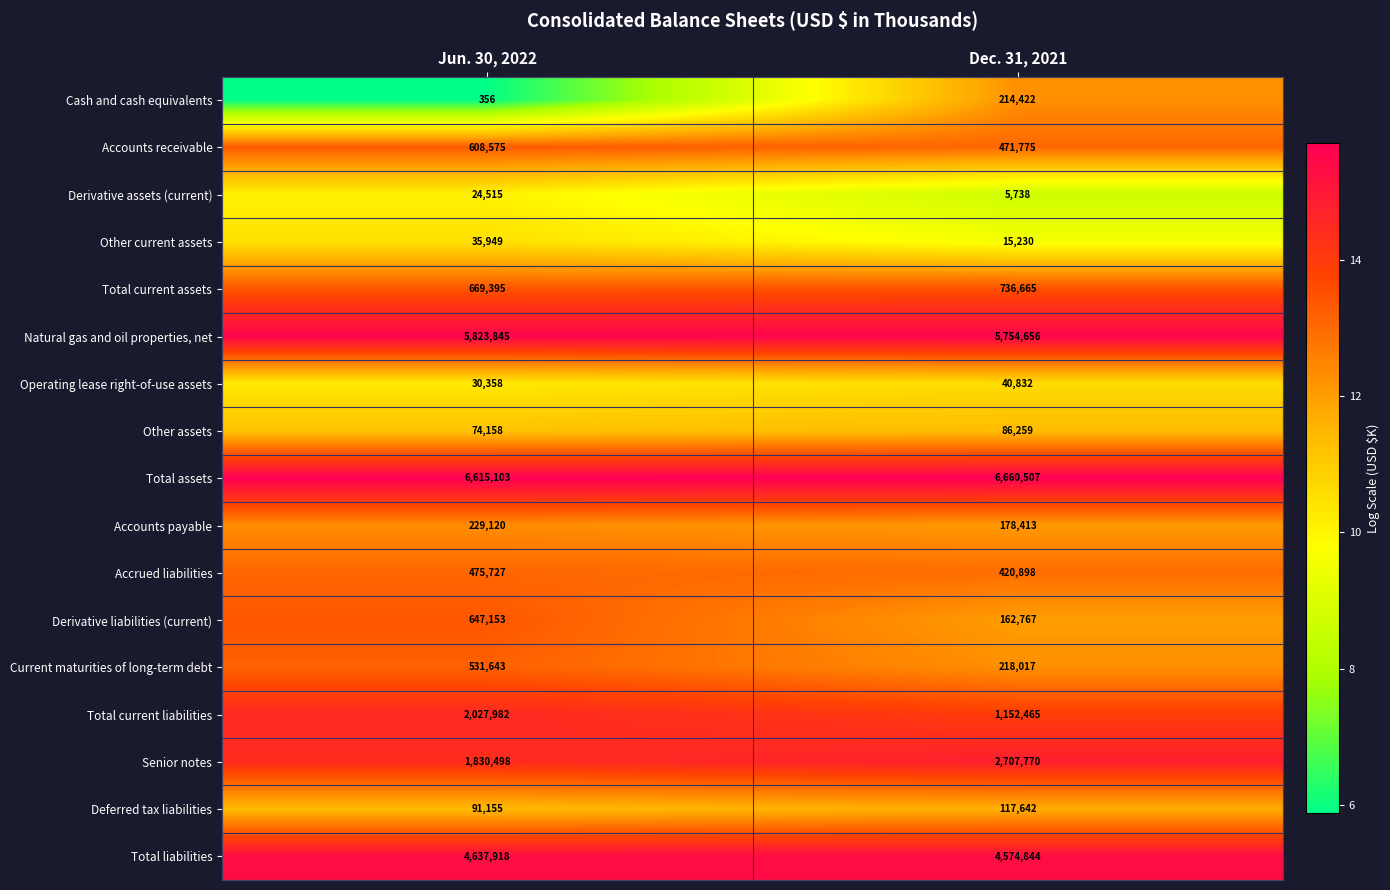

List the labels in order of Other current assets value, largest first.

Jun. 30, 2022, Dec. 31, 2021